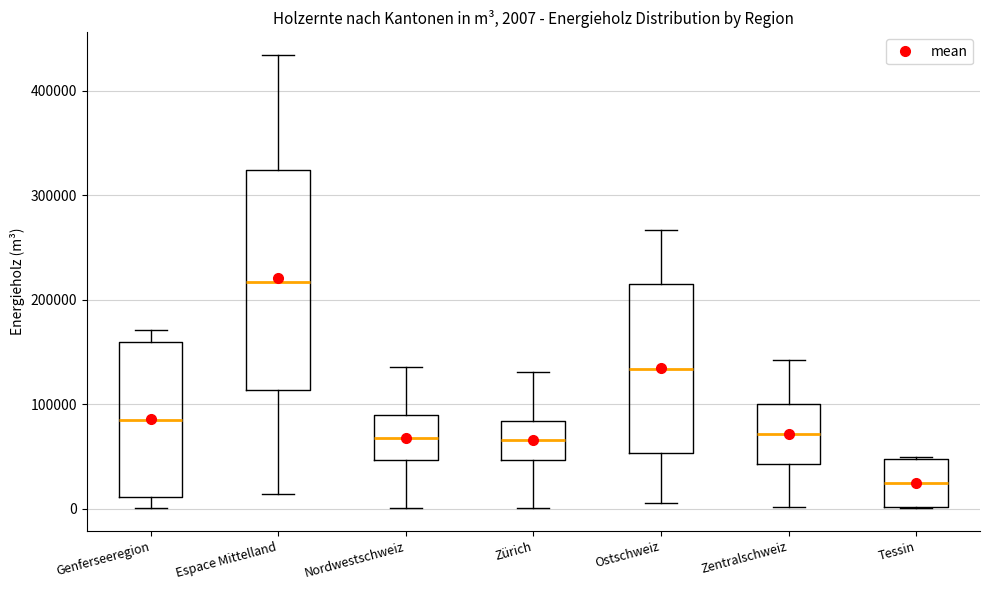

Which box's median line is the highest?

Espace Mittelland